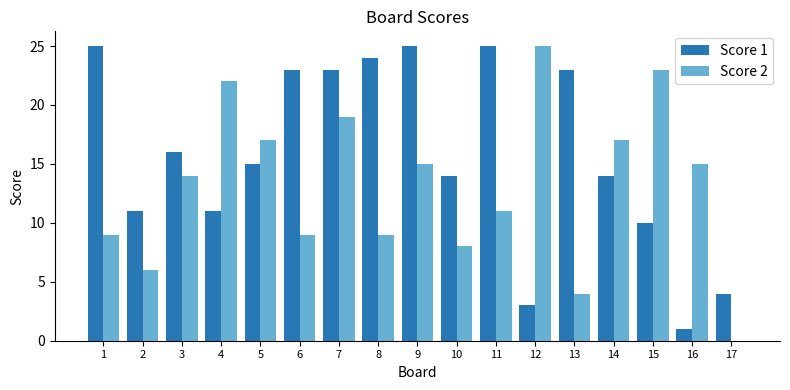

What is the sum of all Score 2 values?

223